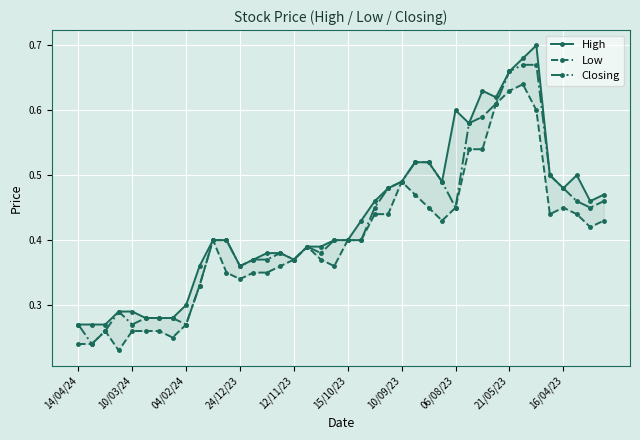

How many Closing values are between 0 and 1?

40